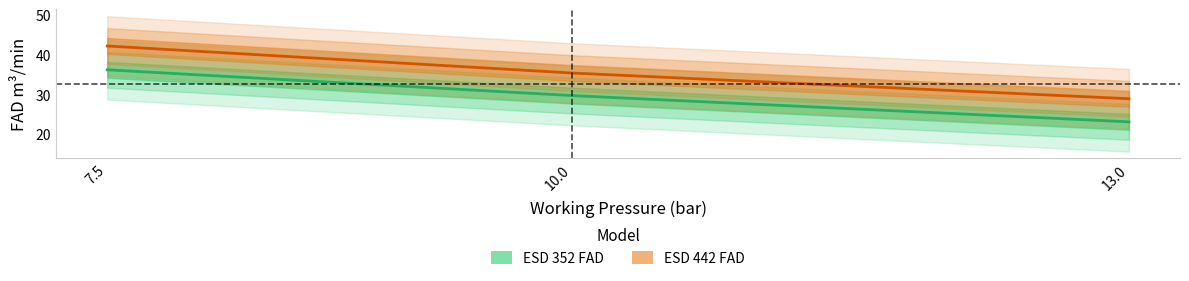

Where does the ESD 442 FAD series first go above 35?

7.5